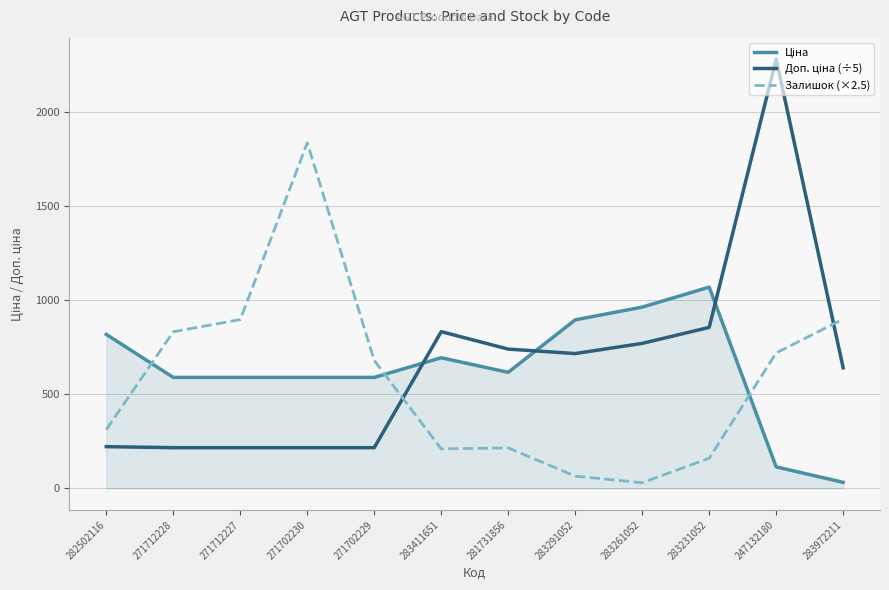

How many series are shown in this chart?

3